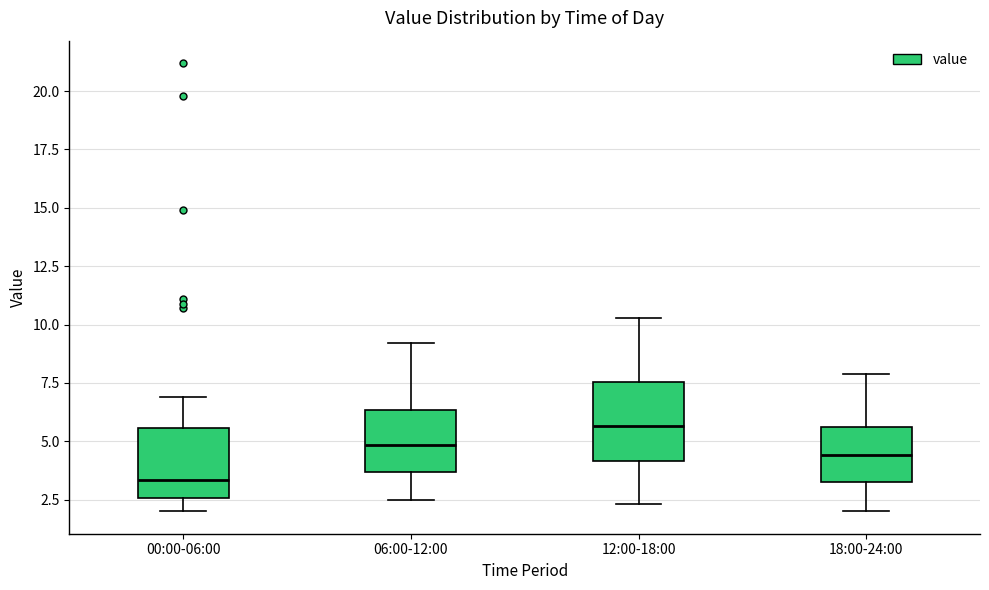

Reading left to right, transcribe this box plot: for each box, give where its median line is, the range the box spans, and where its two whiskers end, as read against the y-axis. The values are not printed on the chart, so give them approximately, as read against the axis.

00:00-06:00: median 3.5, box 2.5 to 5.5, whiskers 2.0 to 7.0
06:00-12:00: median 5.0, box 3.5 to 6.5, whiskers 2.5 to 9.0
12:00-18:00: median 5.5, box 4.0 to 7.5, whiskers 2.5 to 10.5
18:00-24:00: median 4.5, box 3.5 to 5.5, whiskers 2.0 to 8.0